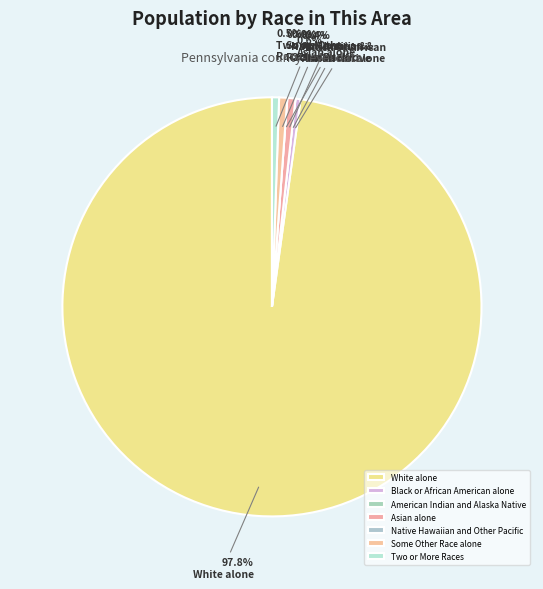

Is it true that American Indian and Alaska Native is 0% of the pie?

True